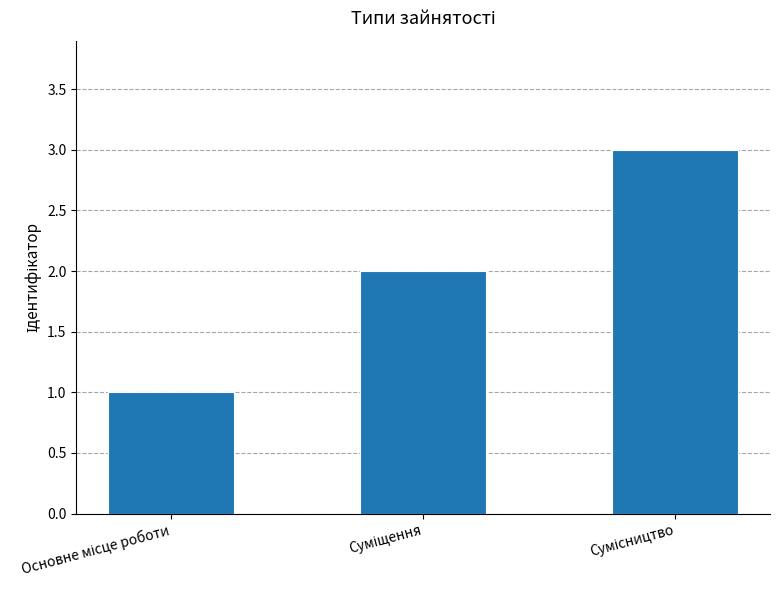

What is the sum of all values?

6